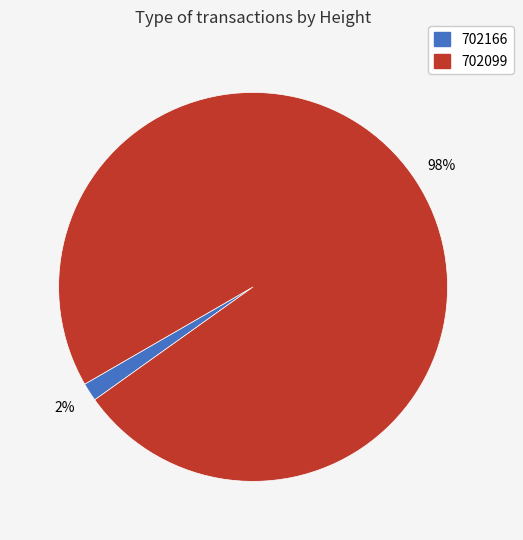

Which has a higher value, 702166 or 702099?

702099